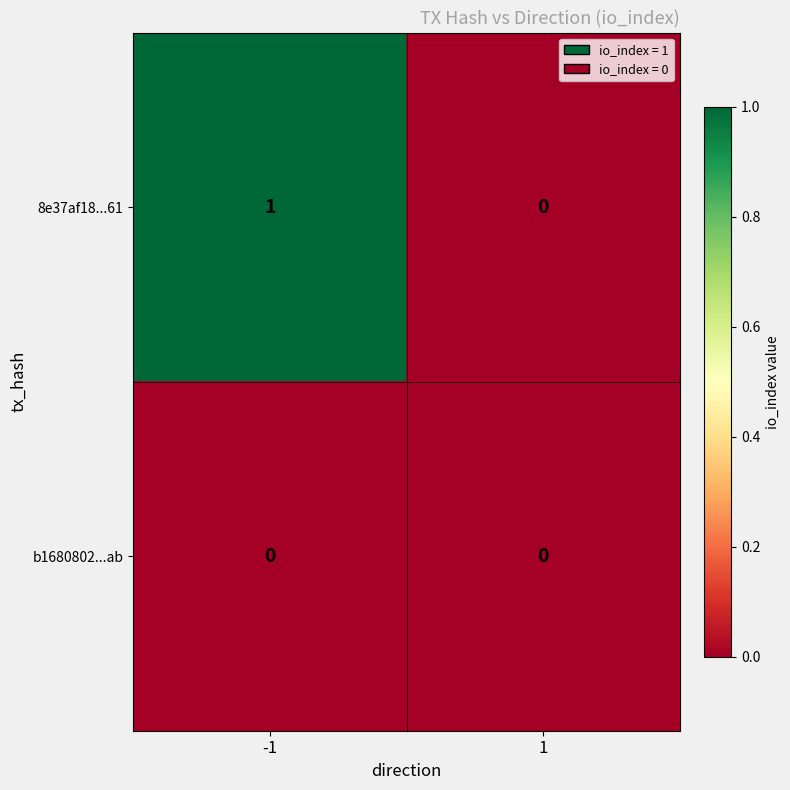

Which series has the largest total across all categories?

8e37af18...61